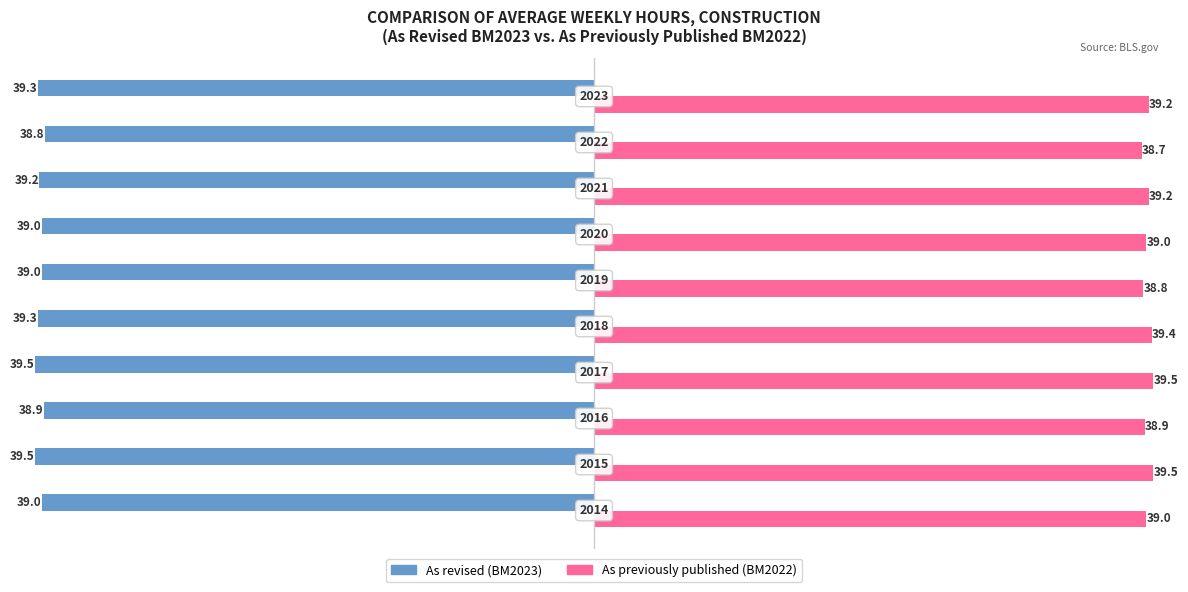

Which series has the largest total across all categories?

As previously published (BM2022)